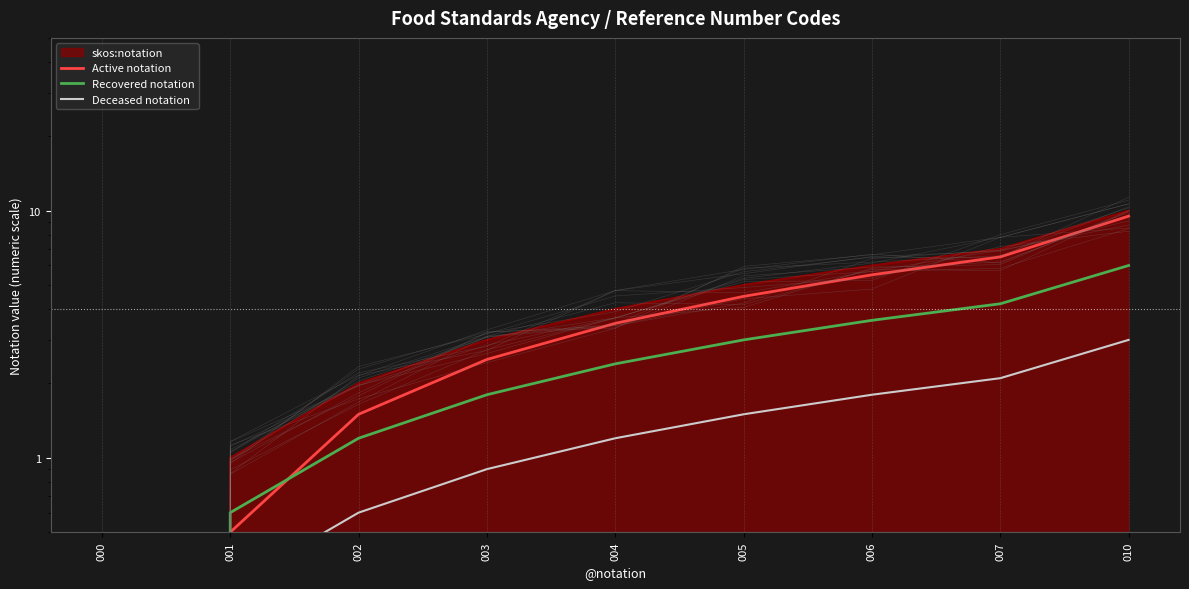

The Deceased notation series shows 0.9 at 003. True or false?

True